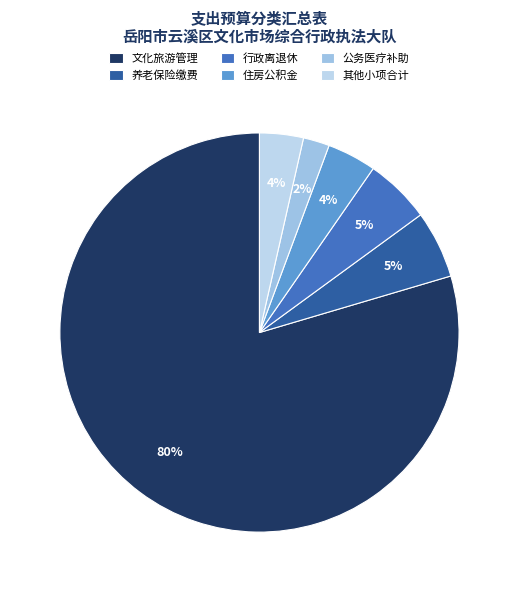

How many slices are in this pie chart?

6